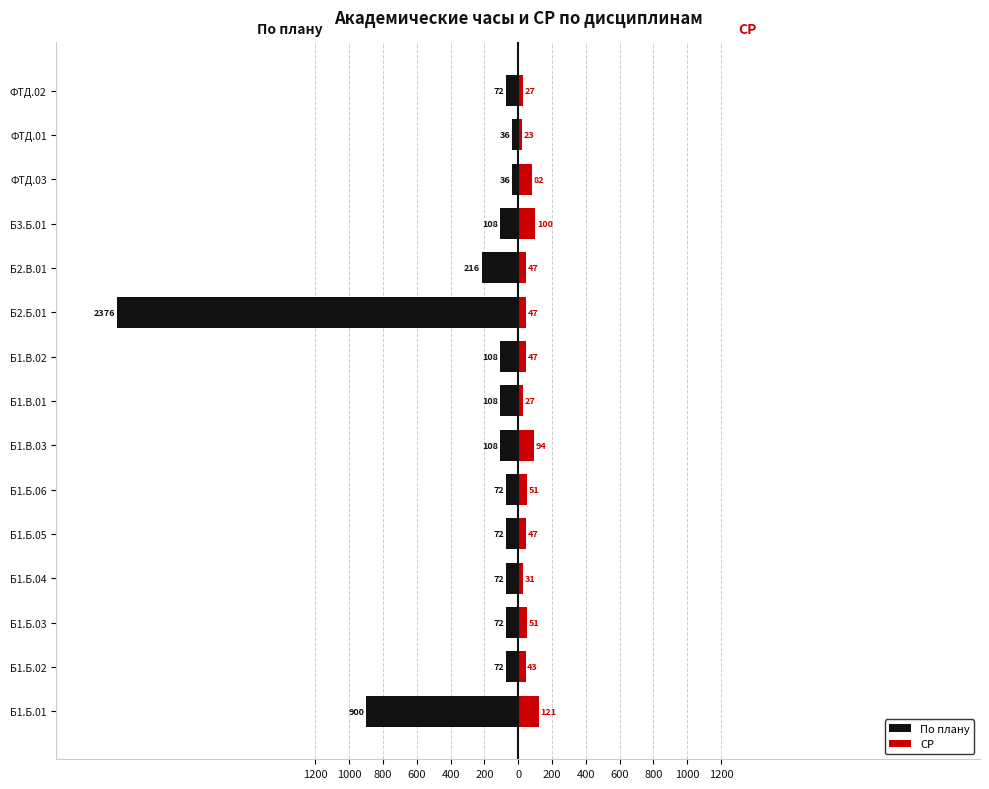

How many values in the СР series exceed 47?

6